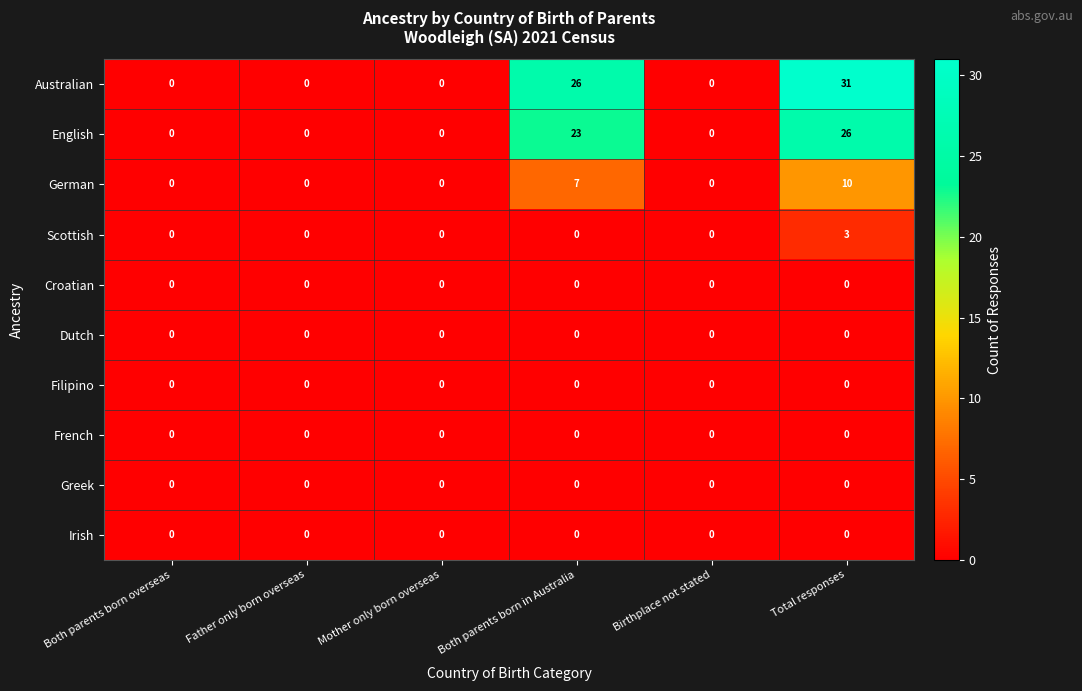

Where is German nearest to the value 5?

Both parents born in Australia